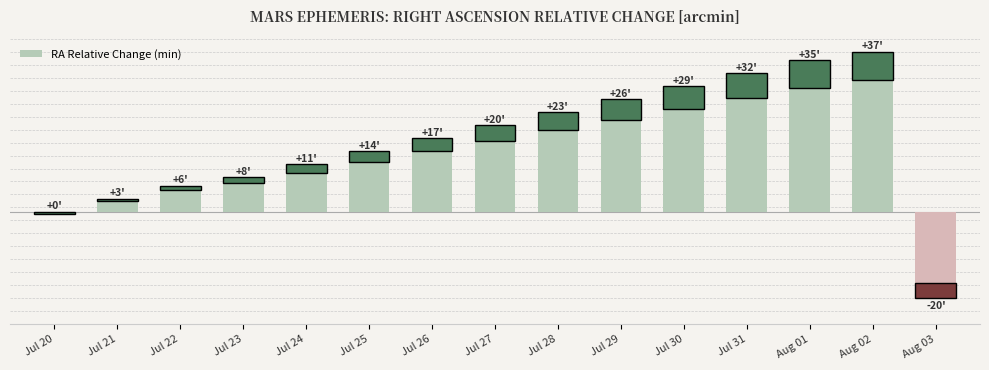

What is the value of the 11th bar from the left?

29